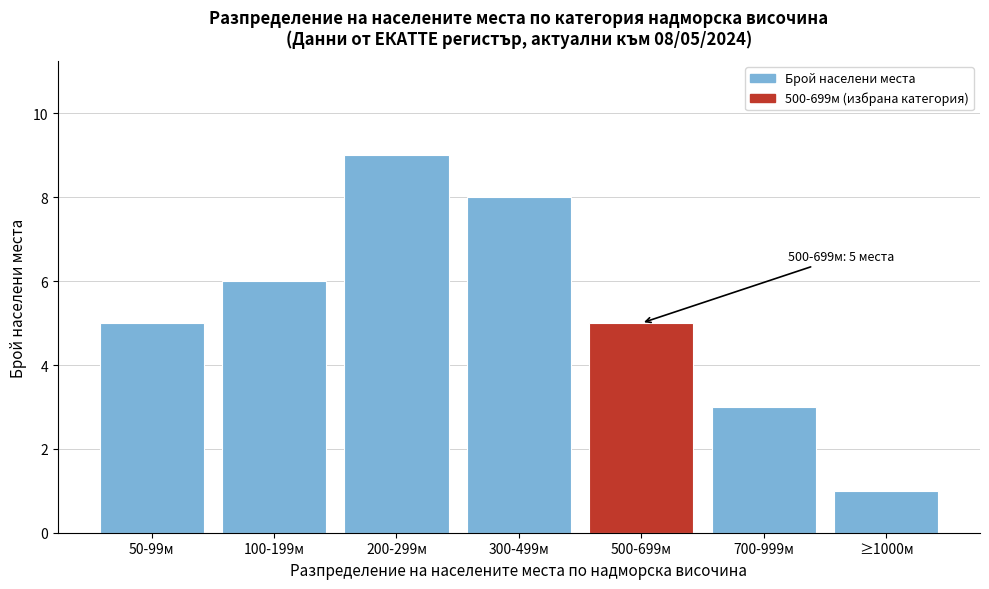

Reading left to right, what are all the values shown in this chart?

50-99м=5	100-199м=6	200-299м=9	300-499м=8	500-699м=5	700-999м=3	≥1000м=1